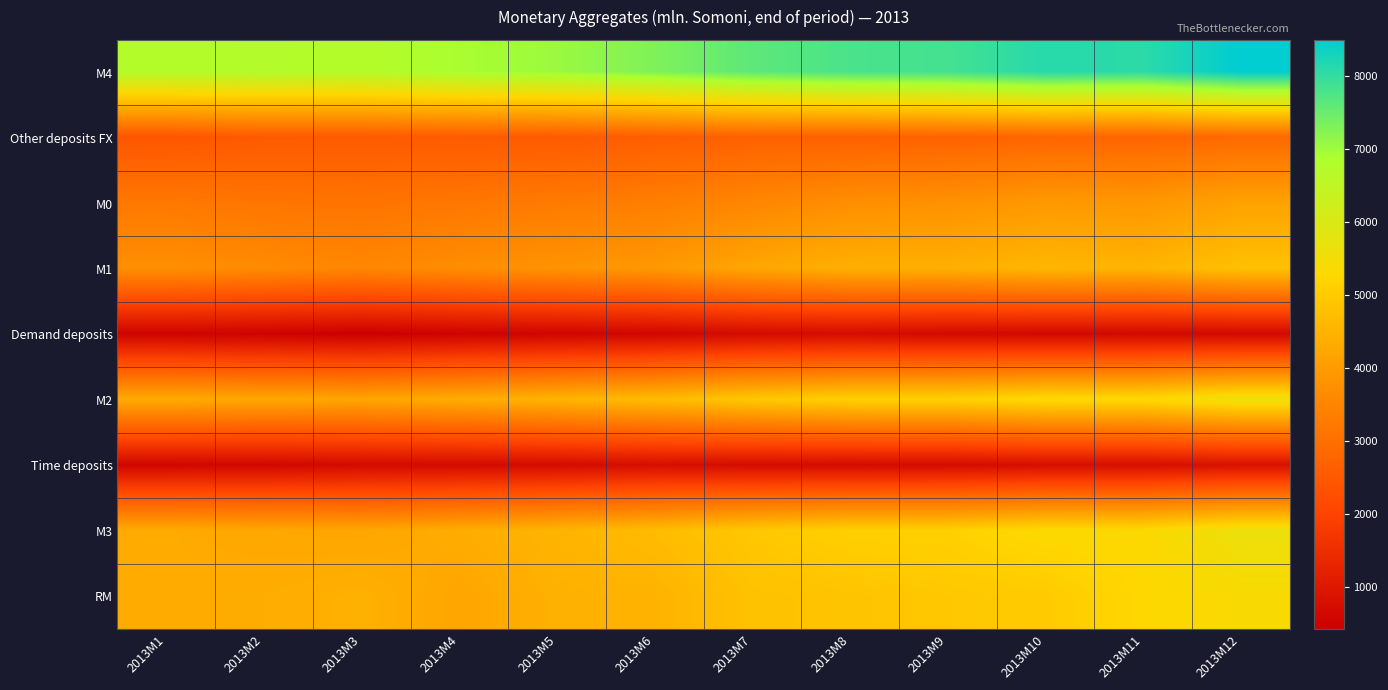

What is the total value across all series at 2013M2?

30005.6